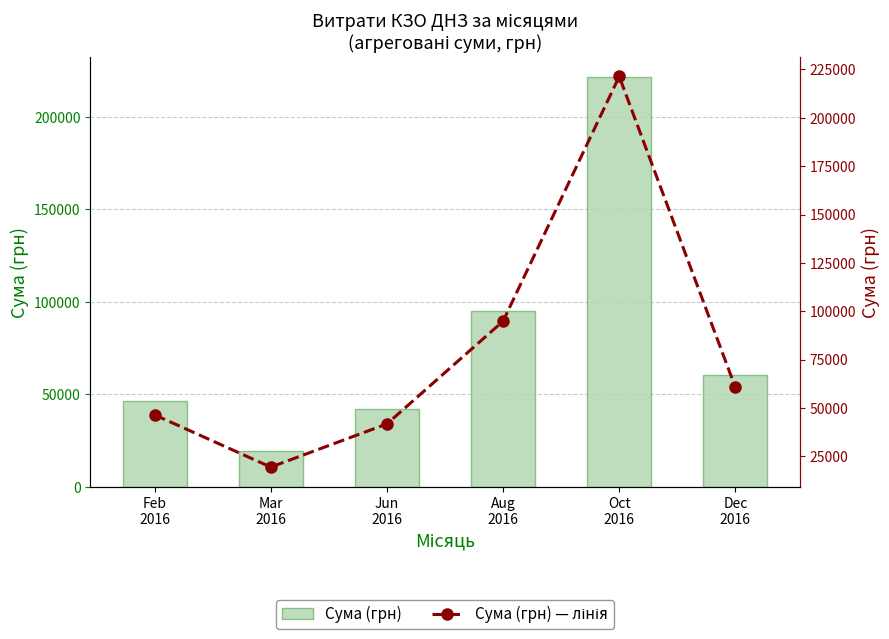

Reading right to left, extract all data points from this chart.

Сума (грн): Dec
2016=60621.9	Oct
2016=221368.2	Aug
2016=94872.1	Jun
2016=41747.8	Mar
2016=19418.3	Feb
2016=46427.9
Сума (грн) — лінія: Dec
2016=60621.9	Oct
2016=221368.2	Aug
2016=94872.1	Jun
2016=41747.8	Mar
2016=19418.3	Feb
2016=46427.9